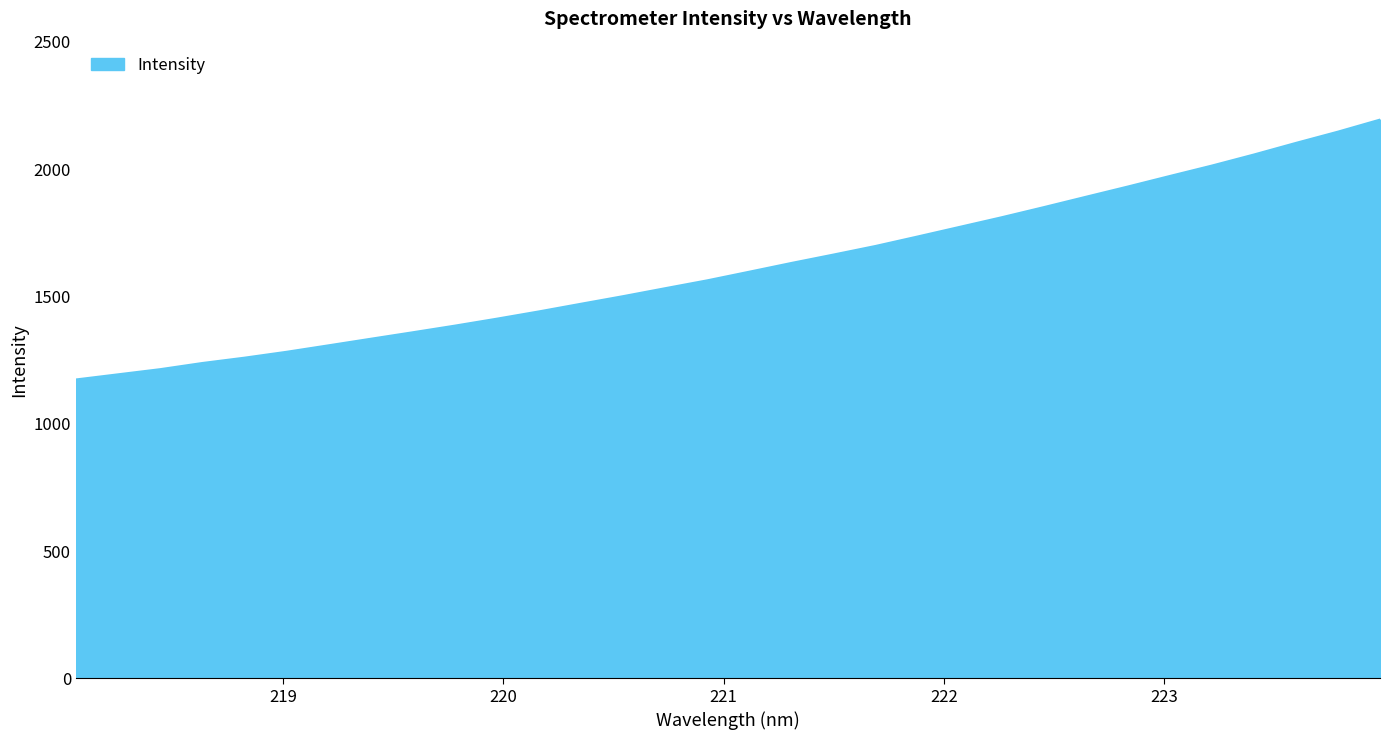

How many values are below 1596?

16